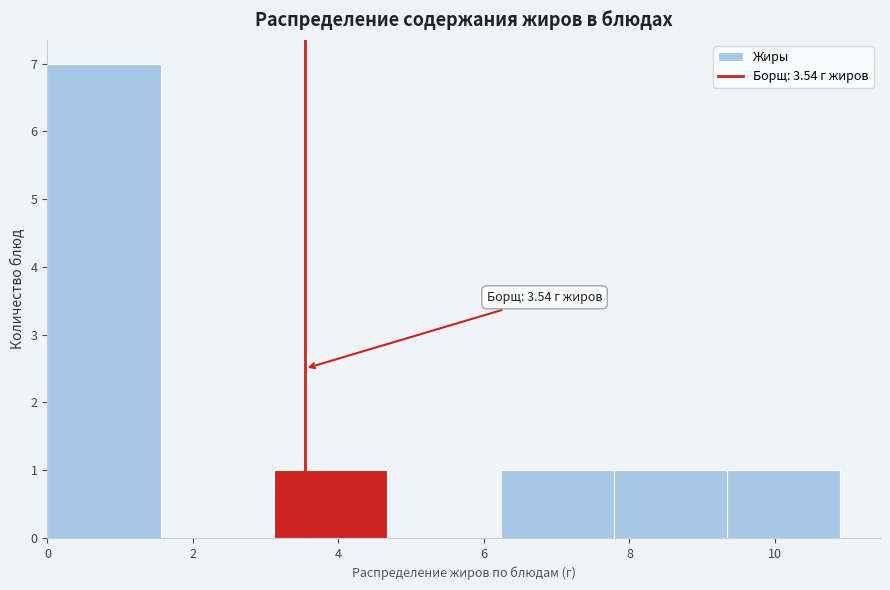

Over which range of the x-axis is the bar tallest?

0.0 to 1.6